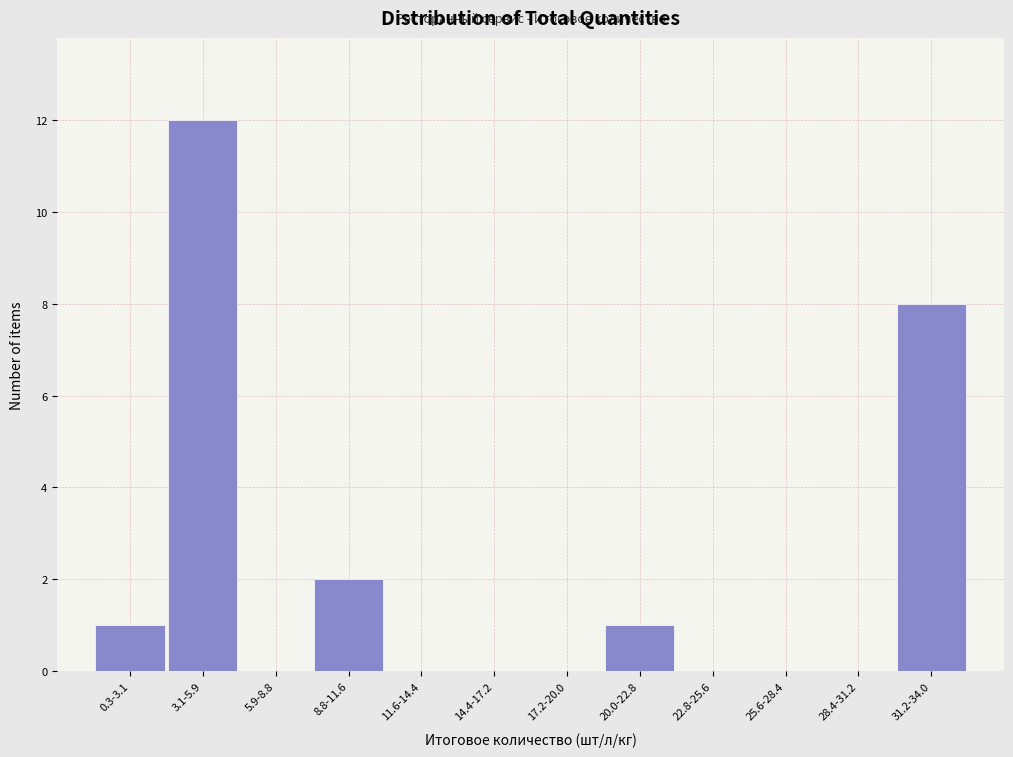

Reading right to left, transcribe all the data shown in this chart.

31.2-34.0=8	28.4-31.2=0	25.6-28.4=0	22.8-25.6=0	20.0-22.8=1	17.2-20.0=0	14.4-17.2=0	11.6-14.4=0	8.8-11.6=2	5.9-8.8=0	3.1-5.9=12	0.3-3.1=1